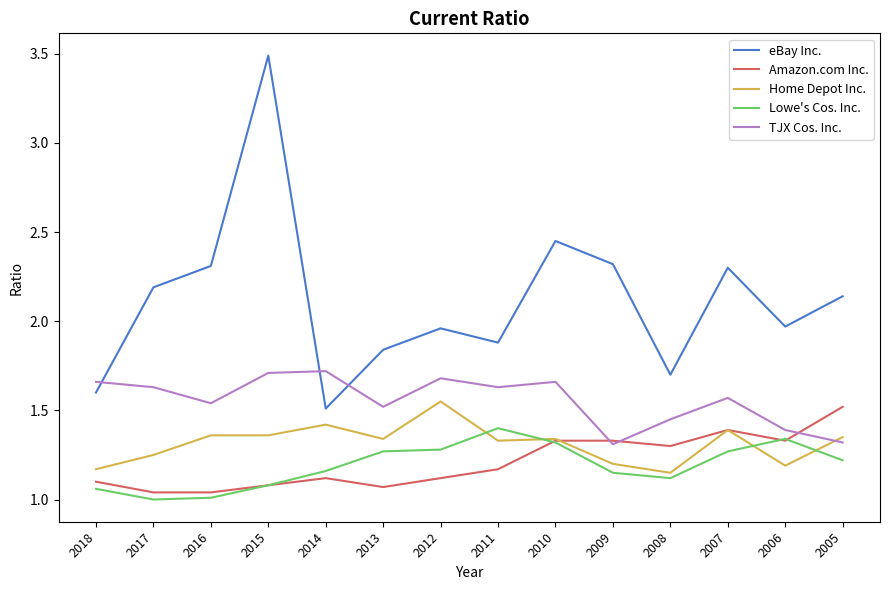

True or false: Home Depot Inc. has more than 0 points higher than both neighbors.

True